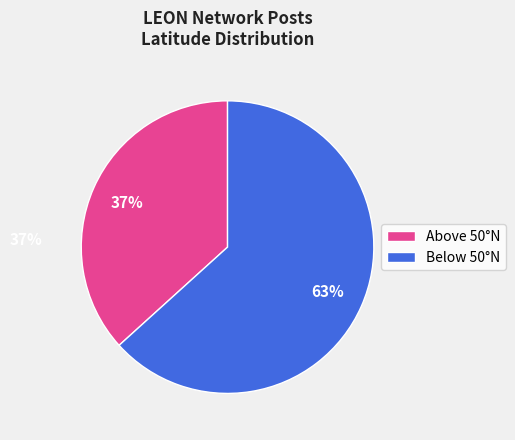

To the nearest percent, what percentage of the pie is Above 50°N?

37%